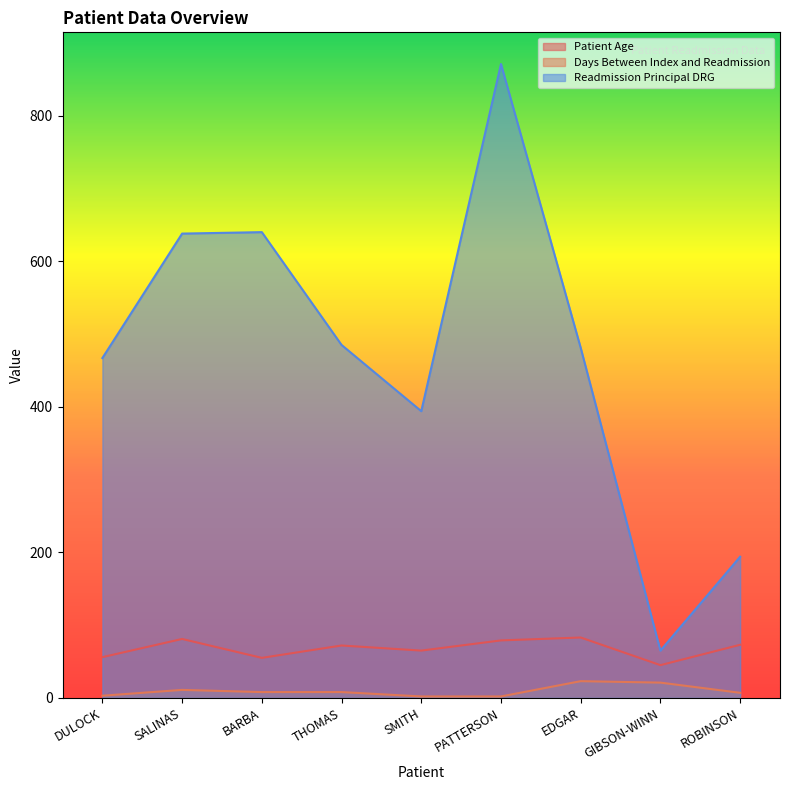

What is the difference between the Readmission Principal DRG values at EDGAR and SMITH?

87